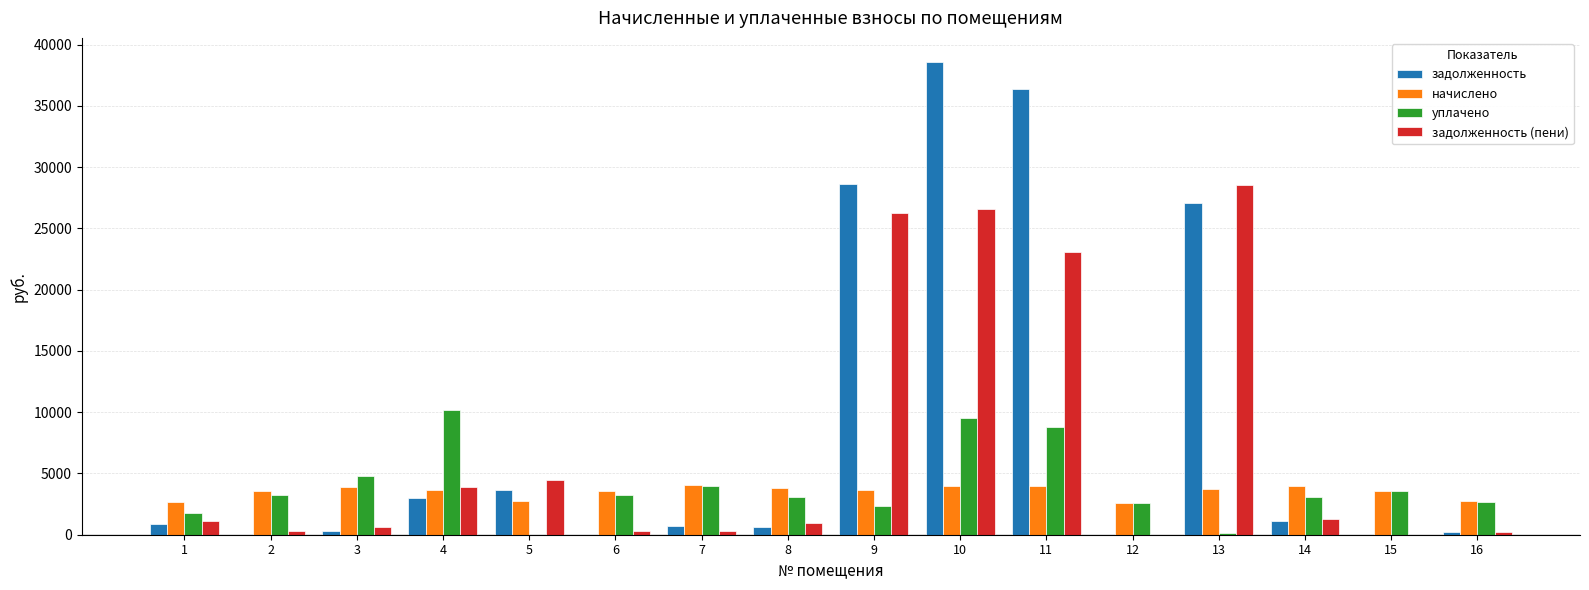

Where does the начислено series first go above 3666?

3